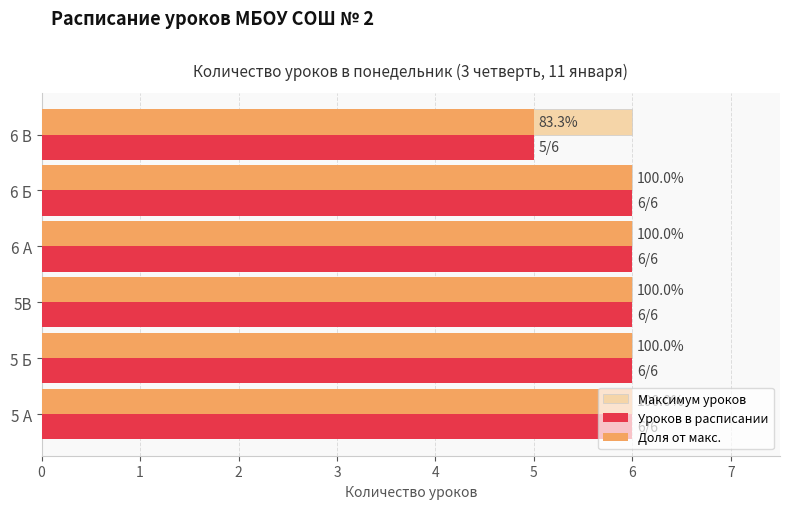

What is the average value of the Максимум уроков series?

6